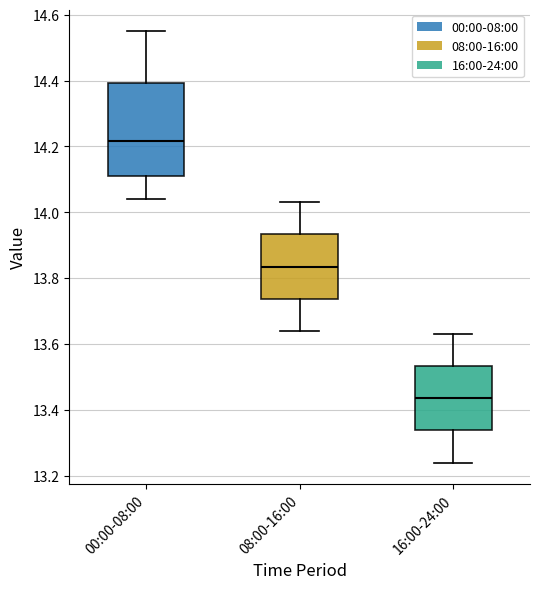

Reading left to right, read every box against the y-axis: the position of its median line, the range the box covers, and the ends of its whiskers. The values are not printed on the chart, so give them approximately, as read against the axis.

00:00-08:00: median 14.22, box 14.12 to 14.40, whiskers 14.04 to 14.56
08:00-16:00: median 13.84, box 13.74 to 13.94, whiskers 13.64 to 14.04
16:00-24:00: median 13.44, box 13.34 to 13.54, whiskers 13.24 to 13.64